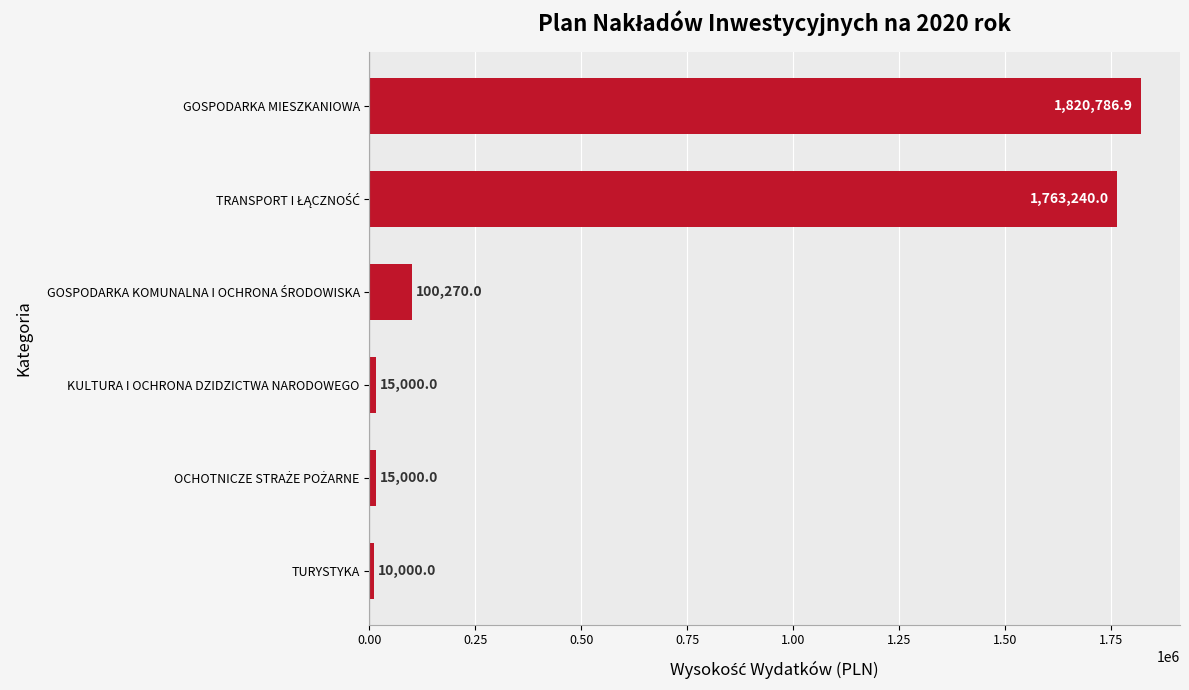

Which category has the highest value across all series?

GOSPODARKA MIESZKANIOWA